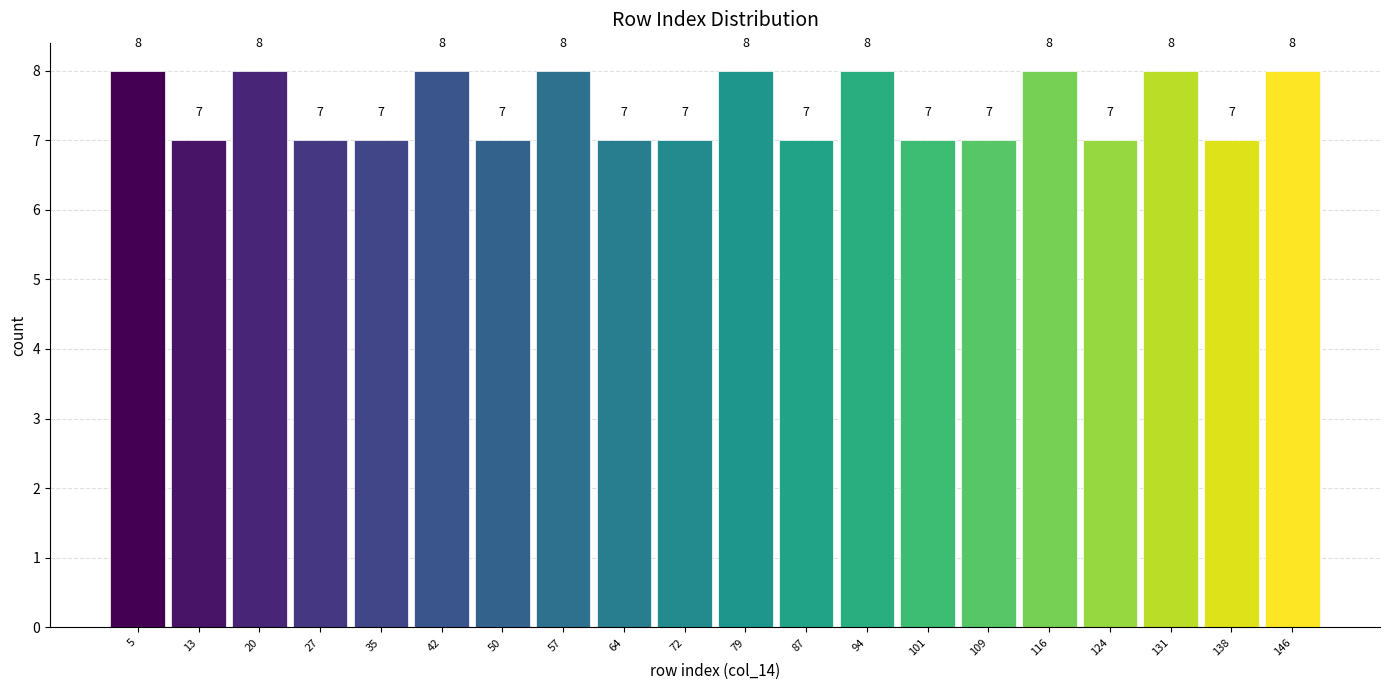

Reading left to right, list every bar in this chart as the range it spans on the x-axis followed by its height. The bar edges are not printed on the chart, so give them approximately, as read against the axis.

2.0 to 9.4: 8
9.4 to 16.8: 7
16.8 to 24.2: 8
24.2 to 31.6: 7
31.6 to 39.0: 7
39.0 to 46.4: 8
46.4 to 53.8: 7
53.8 to 61.2: 8
61.2 to 68.6: 7
68.6 to 76.0: 7
76.0 to 83.4: 8
83.4 to 90.8: 7
90.8 to 98.2: 8
98.2 to 105.6: 7
105.6 to 113.0: 7
113.0 to 120.4: 8
120.4 to 127.8: 7
127.8 to 135.2: 8
135.2 to 142.6: 7
142.6 to 150.0: 8